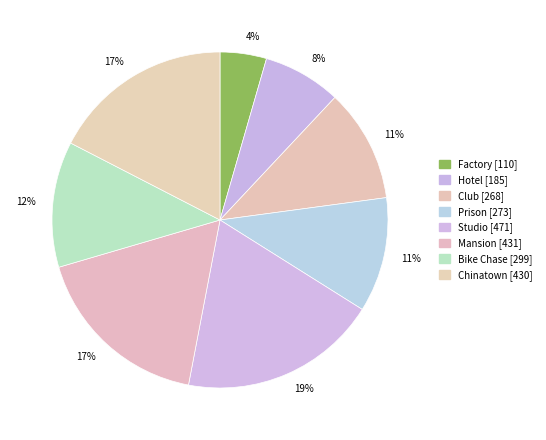

Is there any slice that represents more than half of the pie?

No